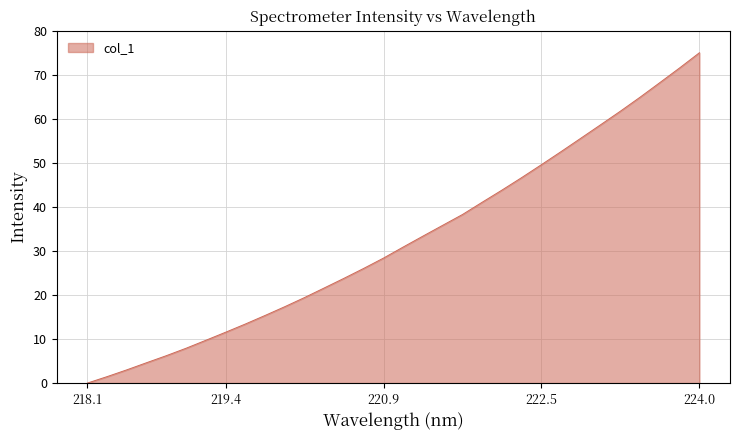

What is the greatest value displayed?

75.0